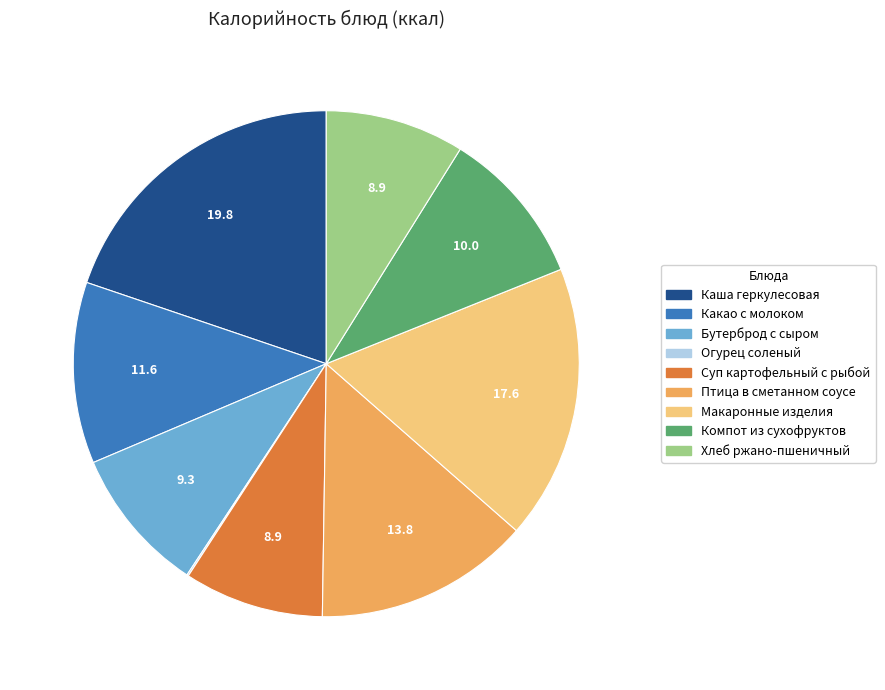

The Какао с молоком slice represents 12% of the pie. True or false?

True